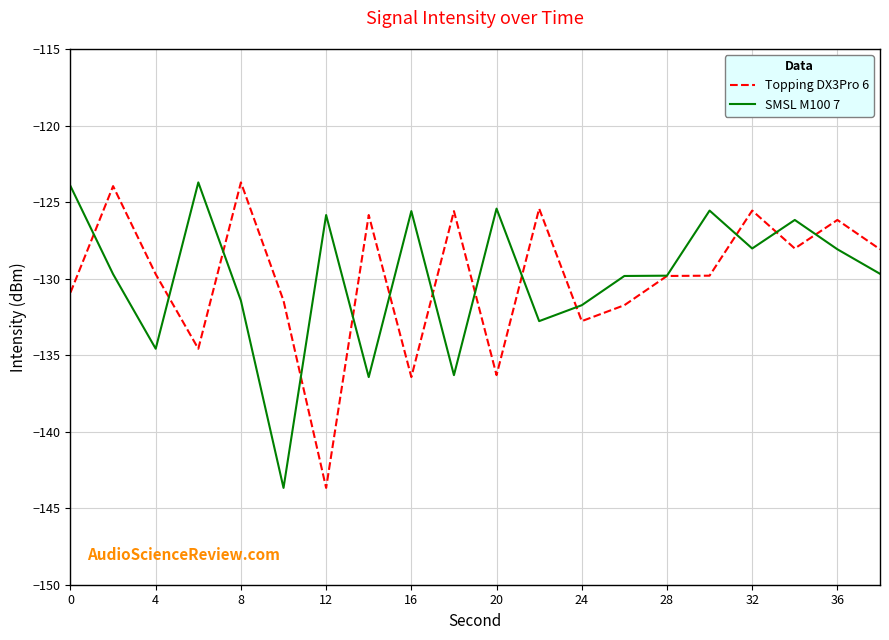

True or false: Topping DX3Pro 6 and SMSL M100 7 intersect in this chart.

True